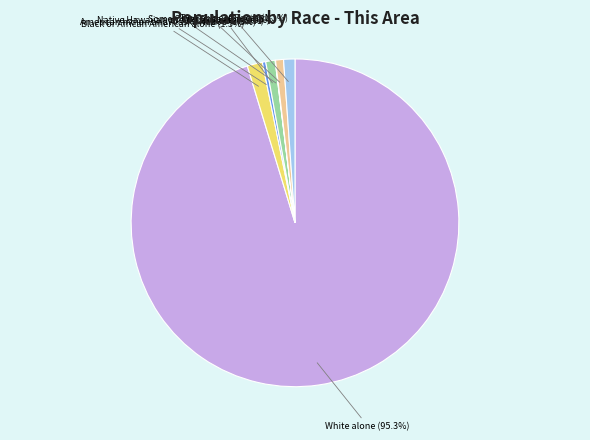

Which category has the biggest portion of the pie?

White alone